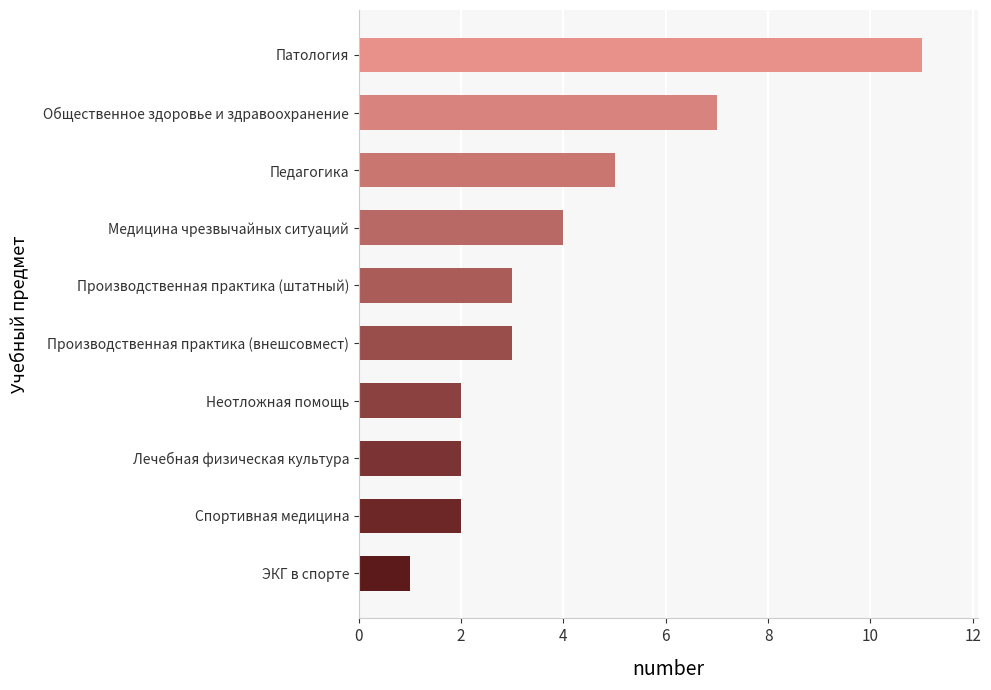

Is it true that the value at Неотложная помощь is 2?

True